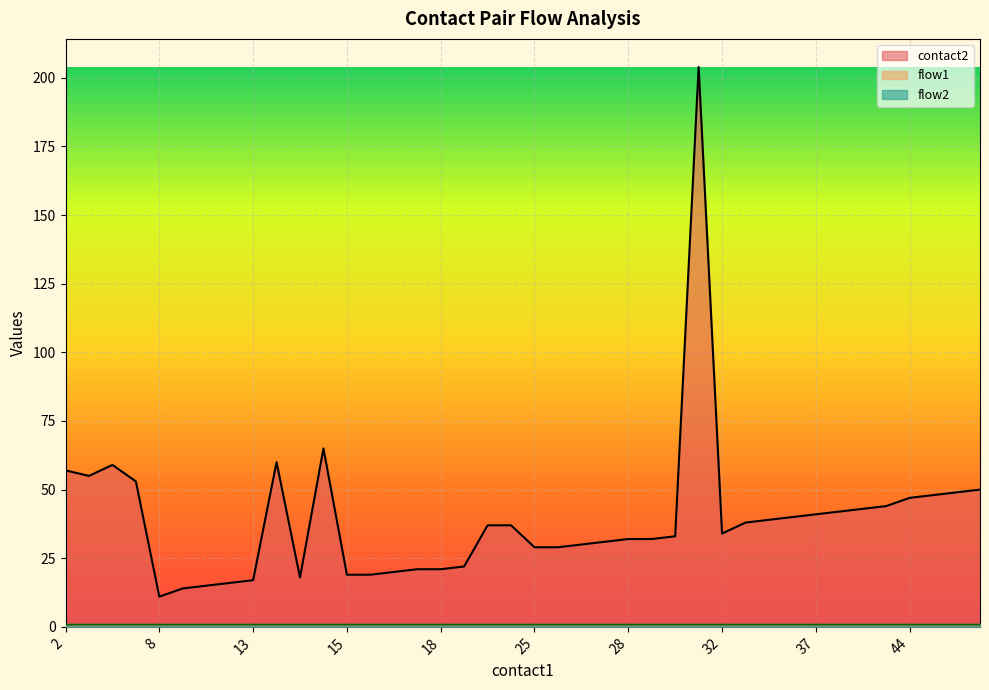

What is the maximum value for contact2?

204